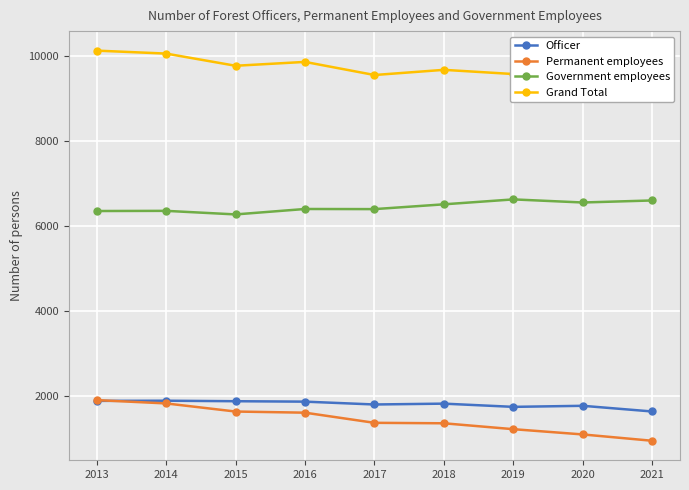

How many data points in Officer are less than 1816?

4